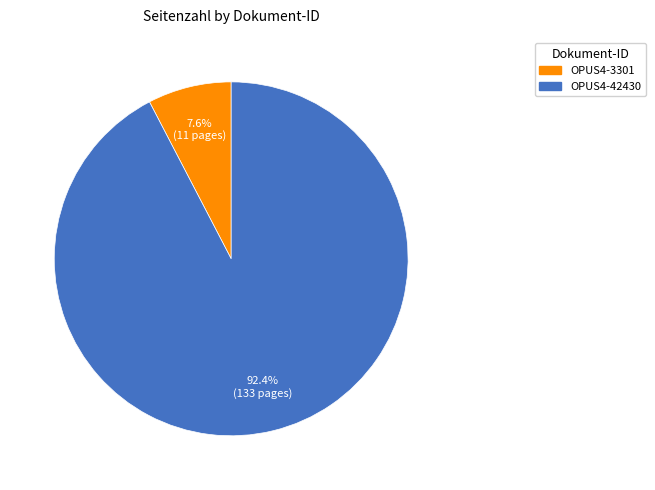

Which category has the smallest portion of the pie?

OPUS4-3301